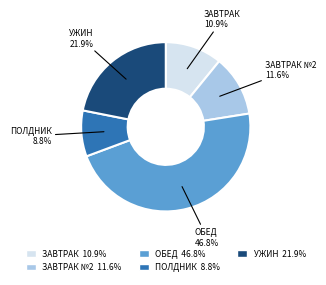

What is the smallest slice in the pie chart?

ПОЛДНИК